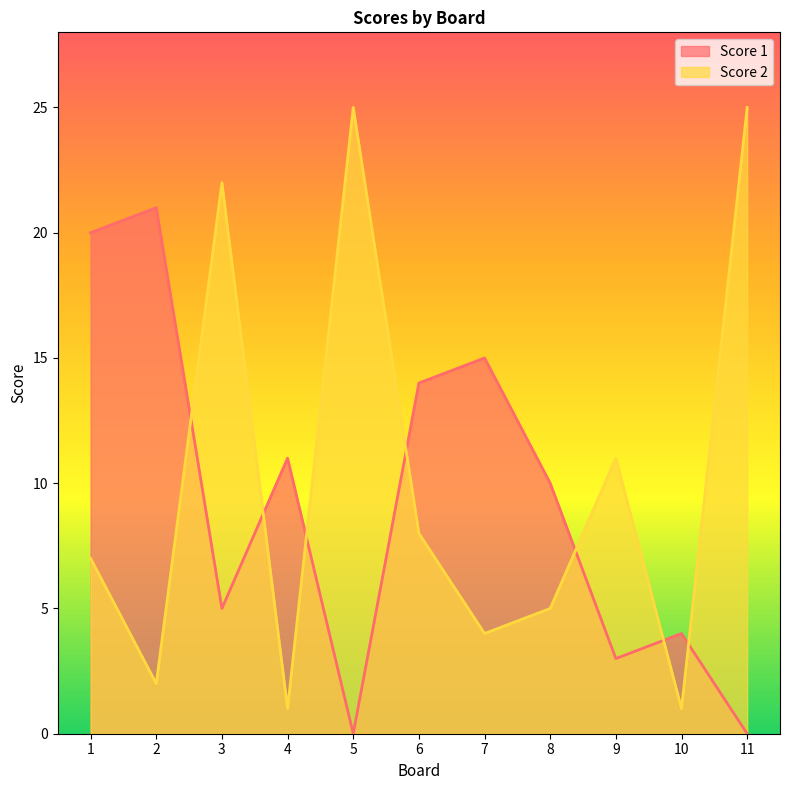

What is the spread (max minus min) of values at 2?

19